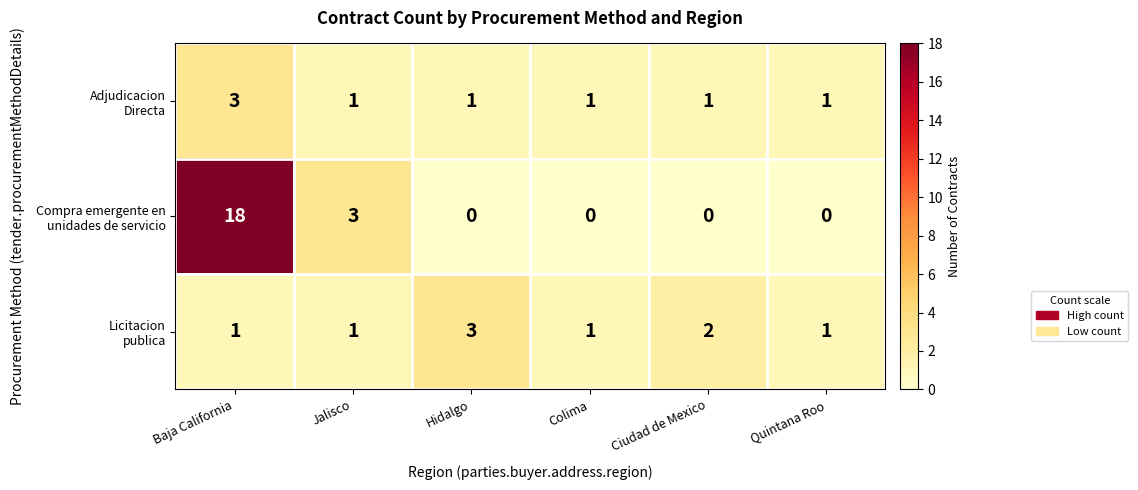

Which category has the highest value across all series?

Baja California